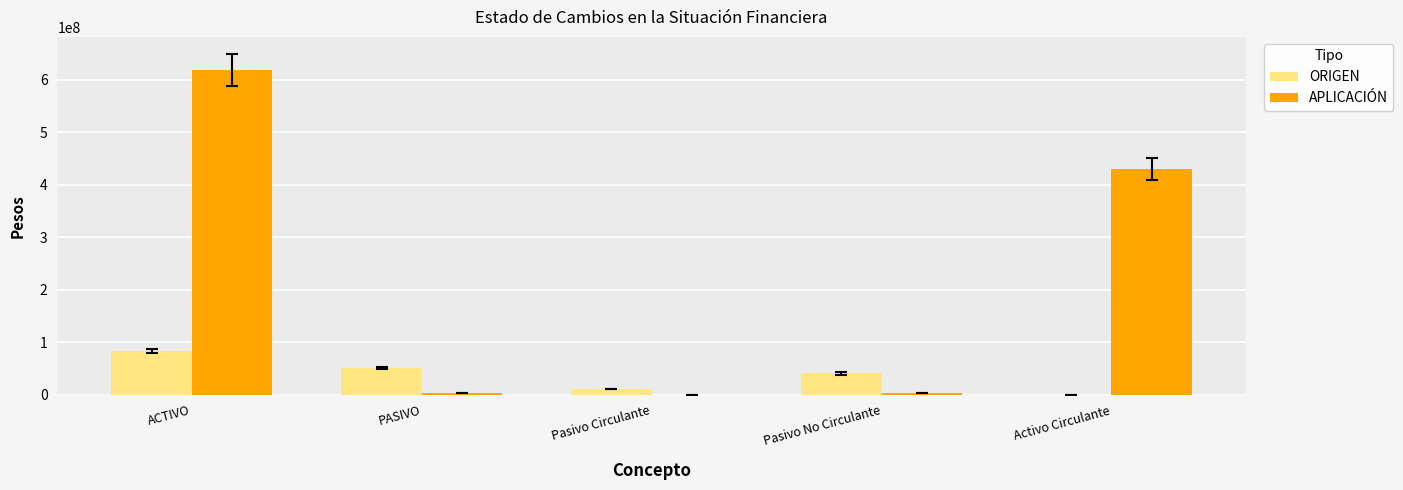

Count the ORIGEN values in the range 10571546 to 51058719.

3